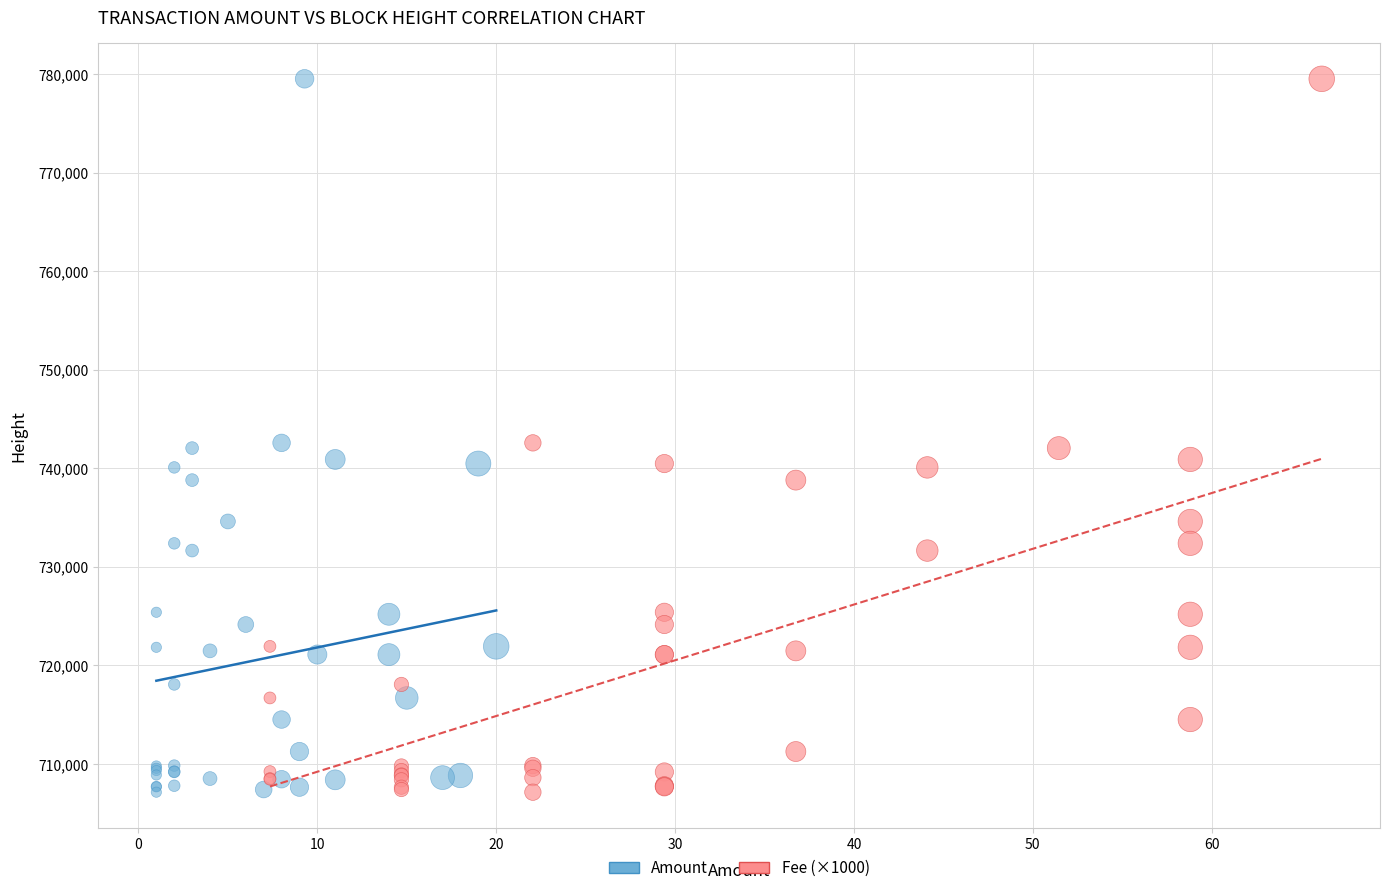

What are all the series names shown in the legend?

Amount, Fee (×1000)